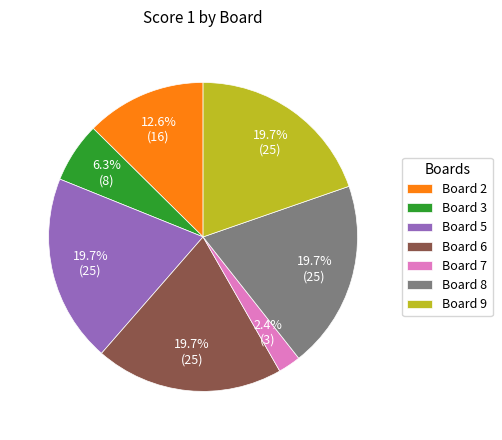

What portion of the pie excludes Board 5?

80.3%